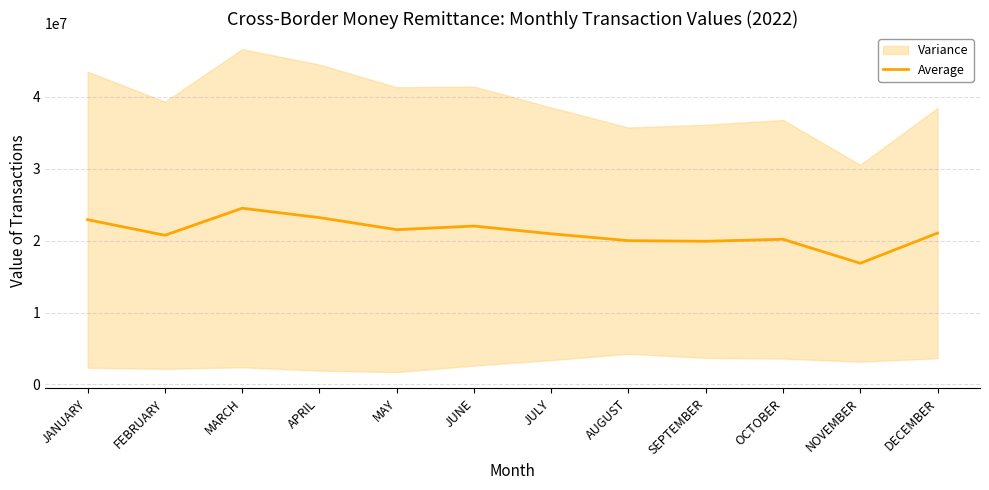

Reading left to right, extract all data points from this chart.

22916238.5	20751807.8	24511892.2	23209702.6	21531071.4	22033575.1	20958634.2	20003325.6	19915395.8	20193531.3	16860139.7	21052293.9